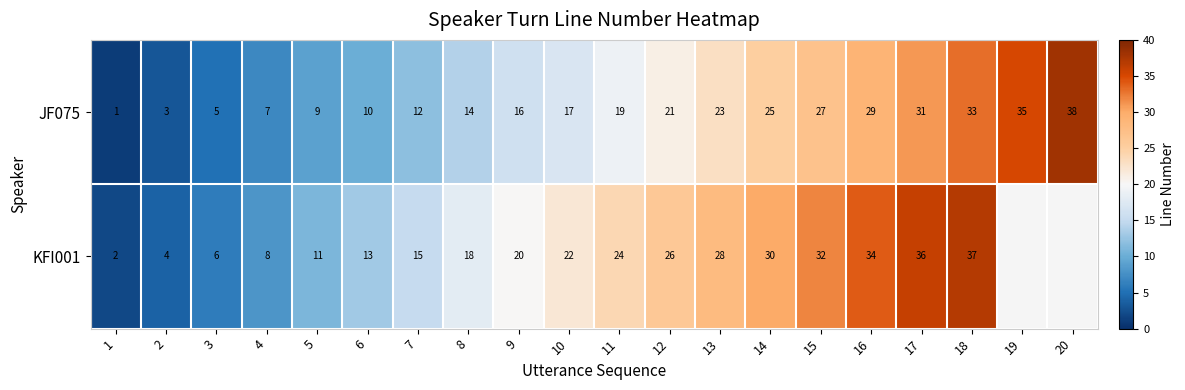

Which label corresponds to the smallest value in the chart?

1